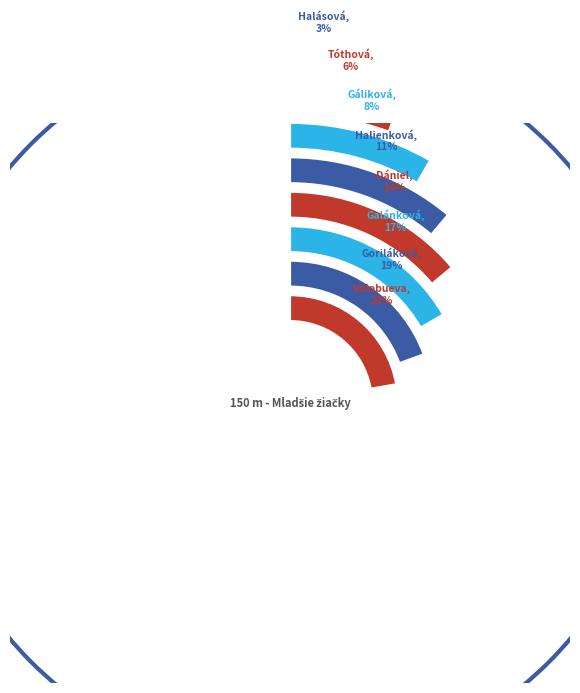

To the nearest percent, what percentage of the pie is Dániel Franciska?

14%